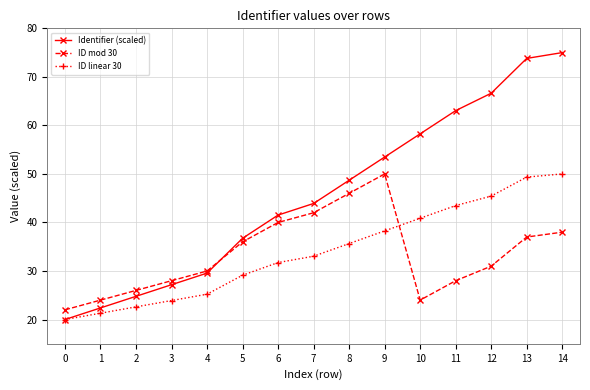

Where is ID mod 30 nearest to the value 36?

5